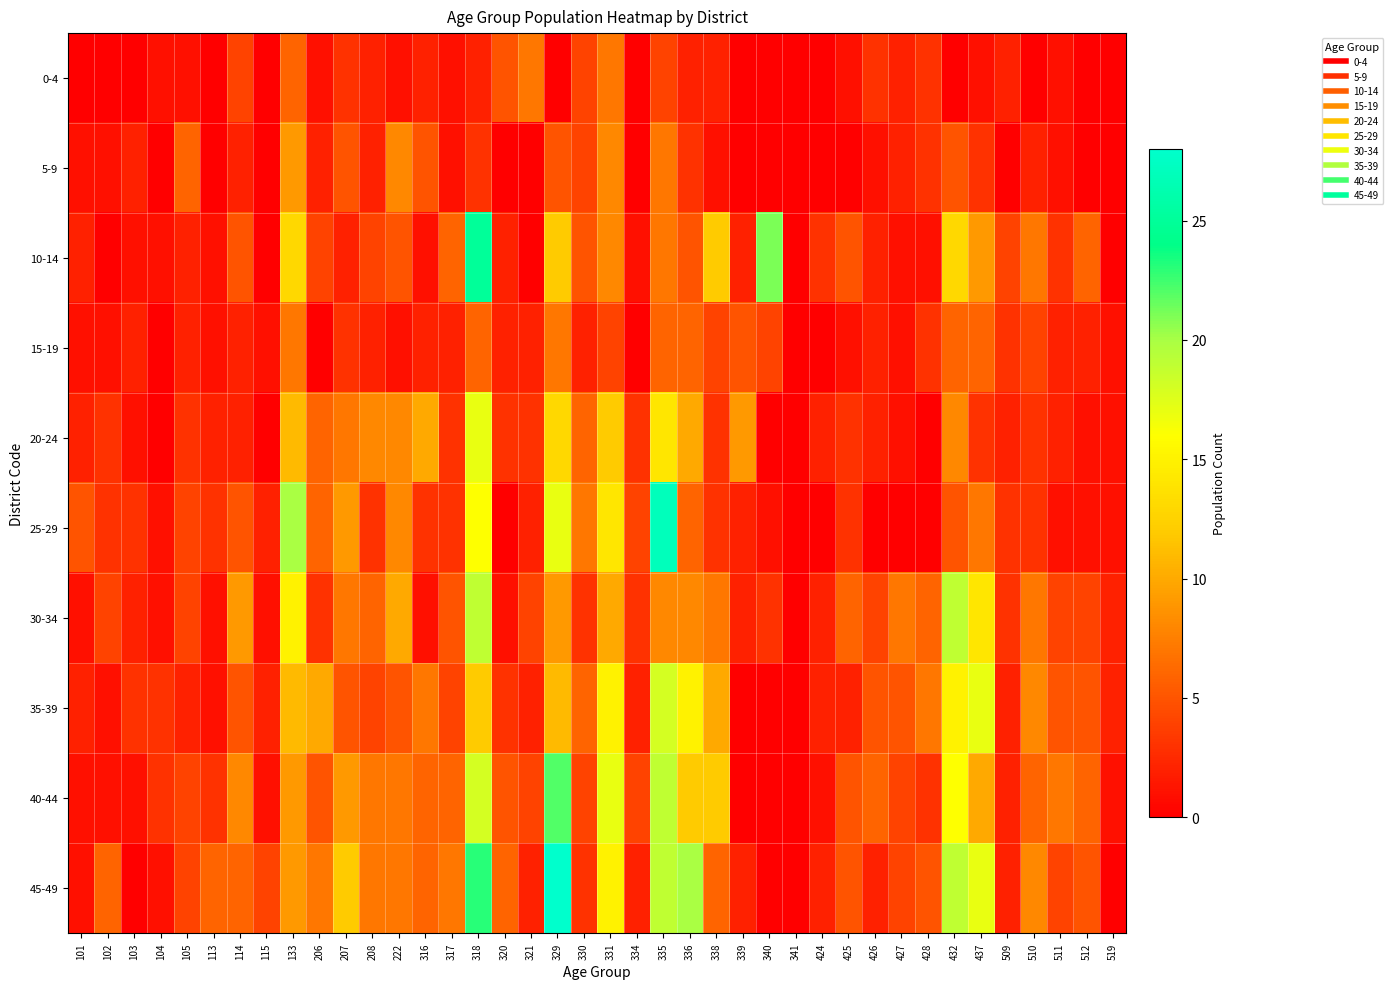

Which category has the lowest value across all series?

101